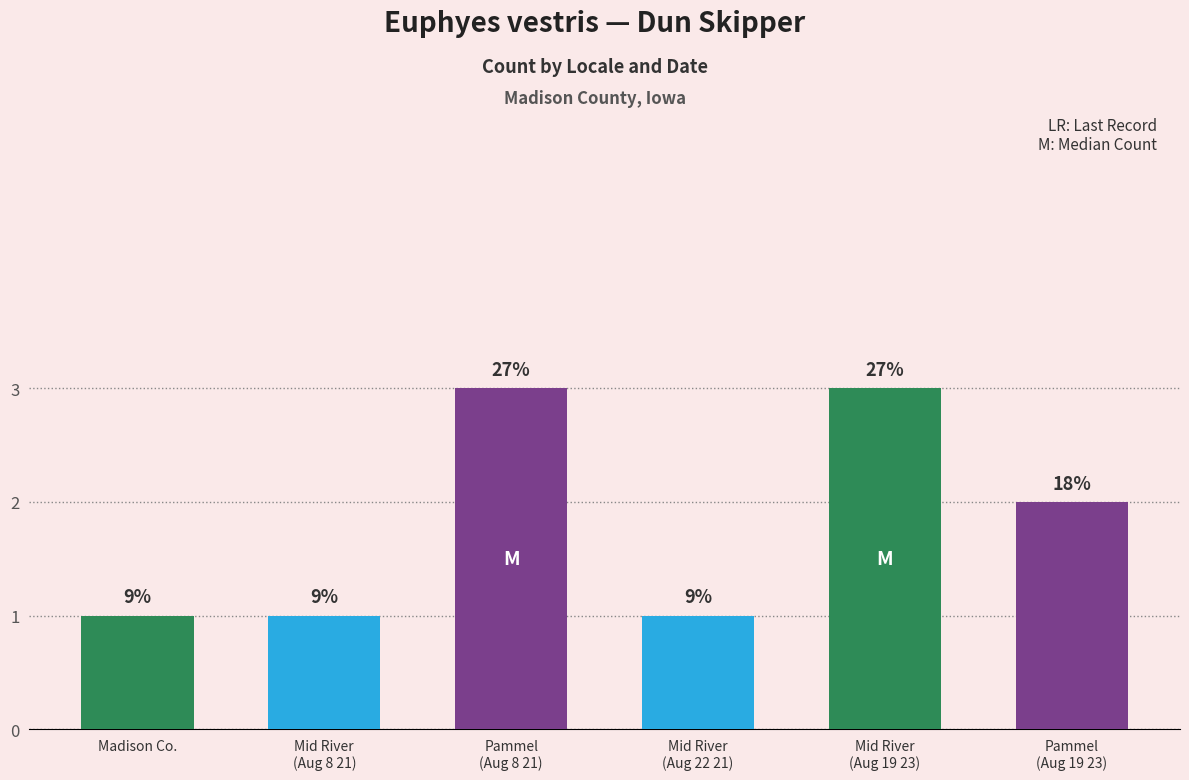

Rank the categories by value from highest to lowest.

Pammel
(Aug 8 21), Mid River
(Aug 19 23), Pammel
(Aug 19 23), Madison Co., Mid River
(Aug 8 21), Mid River
(Aug 22 21)